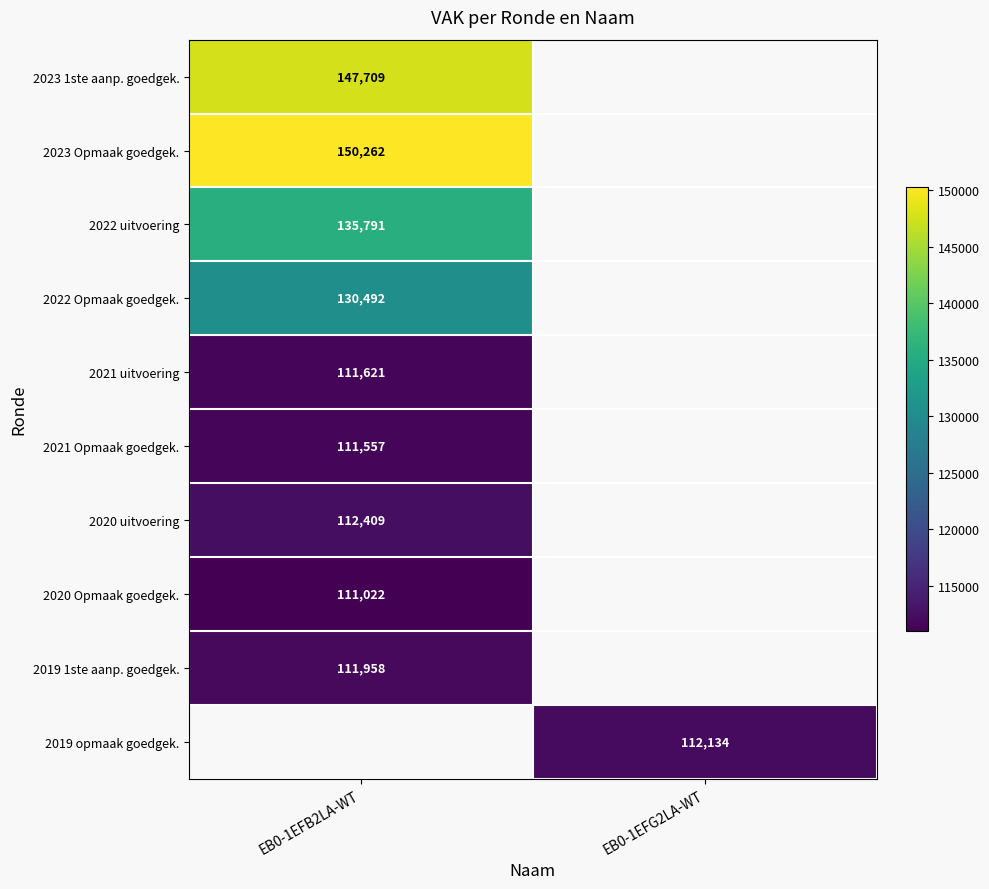

What is the greatest value displayed?

150262.0